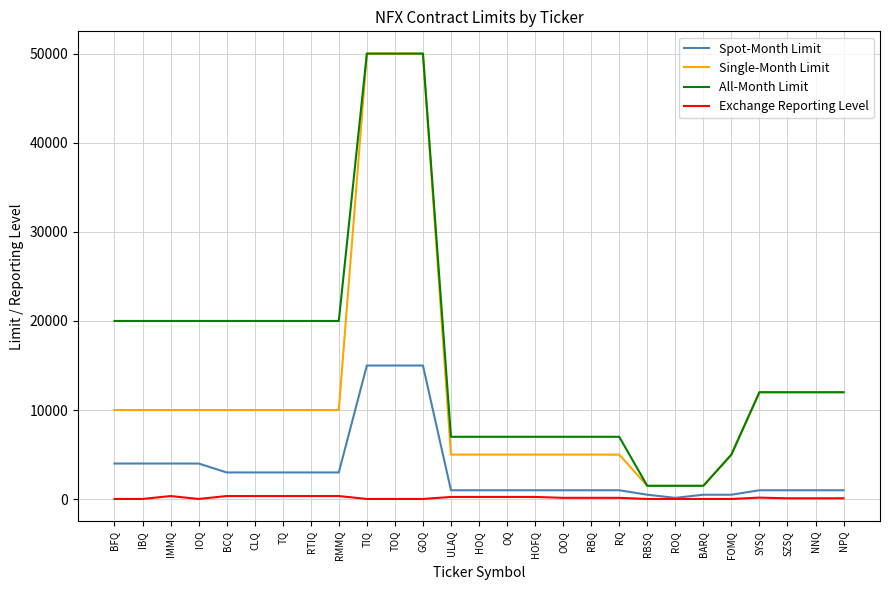

List the series in order of their overall mean, lowest first.

Exchange Reporting Level, Spot-Month Limit, Single-Month Limit, All-Month Limit